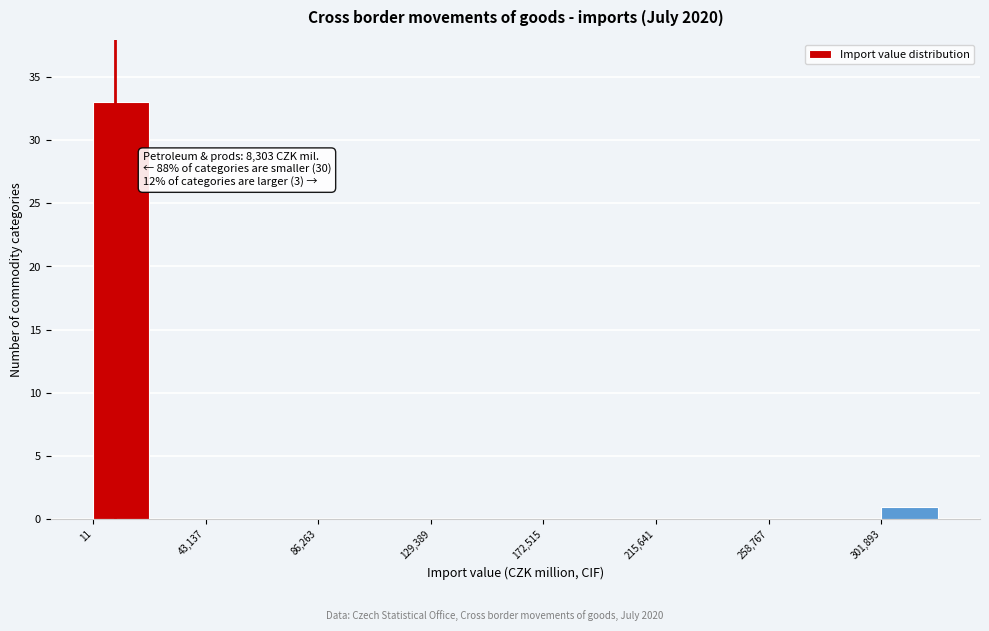

Over which range of the x-axis is the bar tallest?

0 to 20000